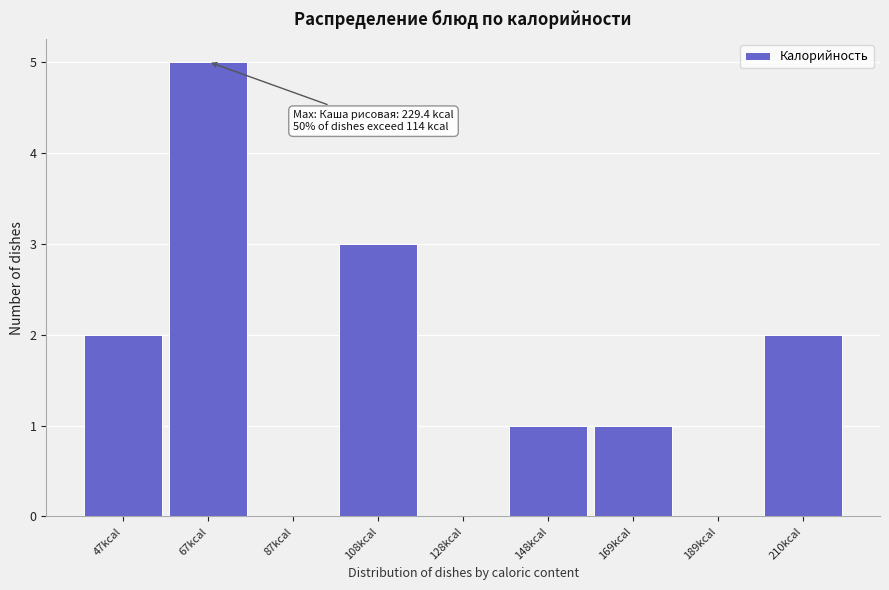

Reading right to left, what are all the values shown in this chart?

210kcal=2	189kcal=0	169kcal=1	148kcal=1	128kcal=0	108kcal=3	87kcal=0	67kcal=5	47kcal=2